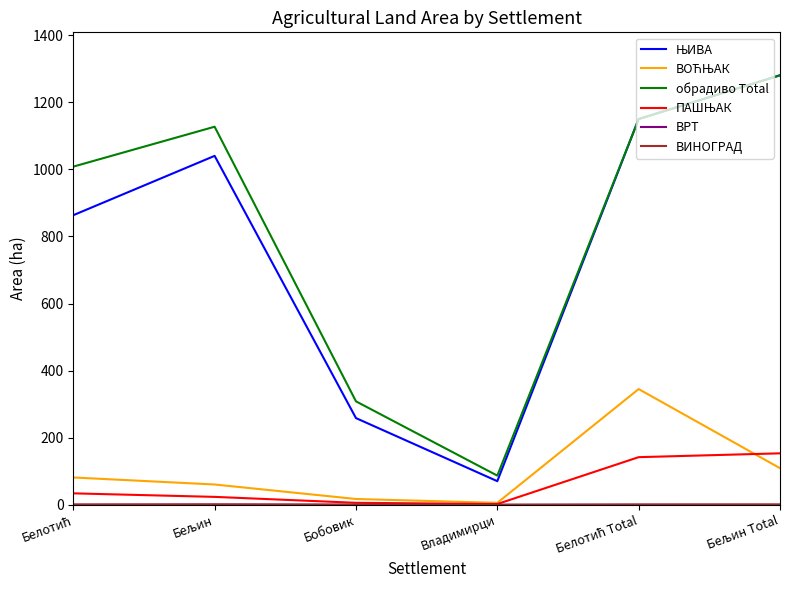

What is the greatest value displayed?

1280.4